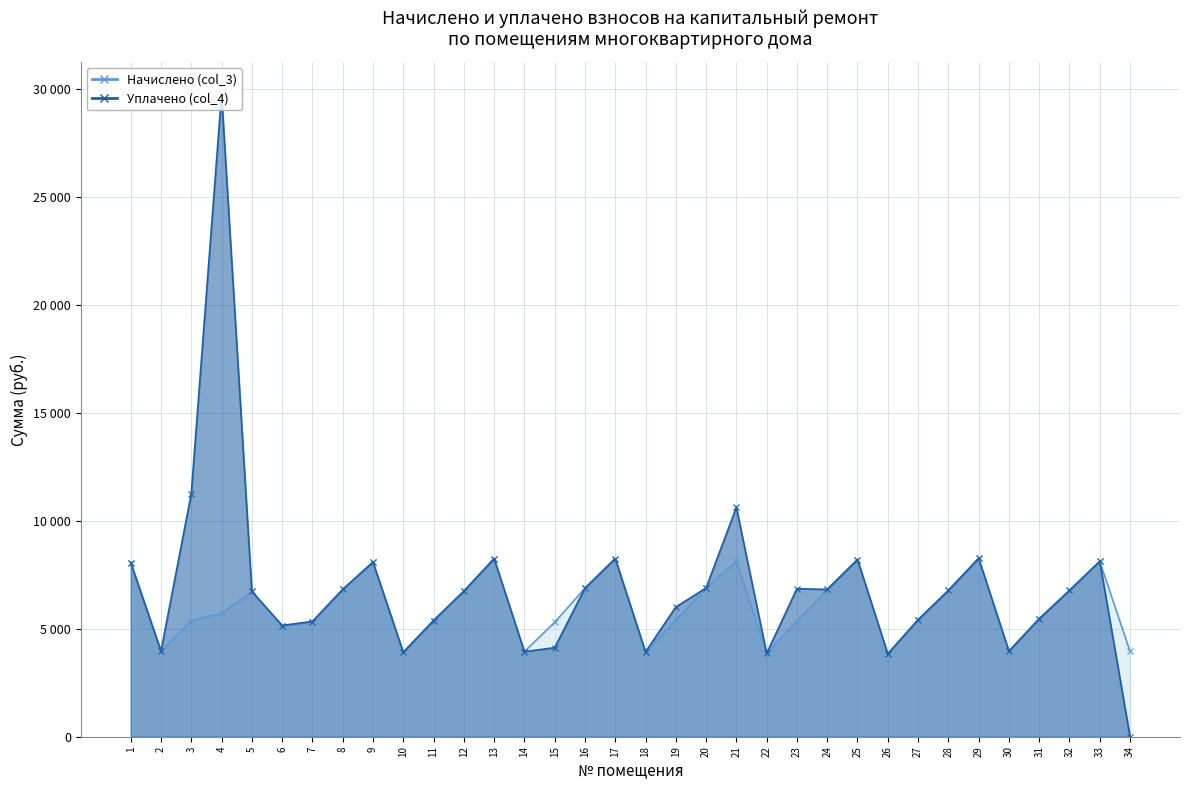

What are all the series names shown in the legend?

Начислено (col_3) (линия), Уплачено (col_4) (линия)